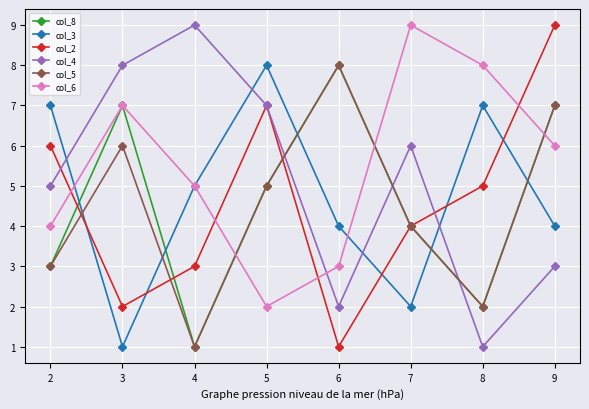

Is it true that col_4 equals 5 at 2?

True